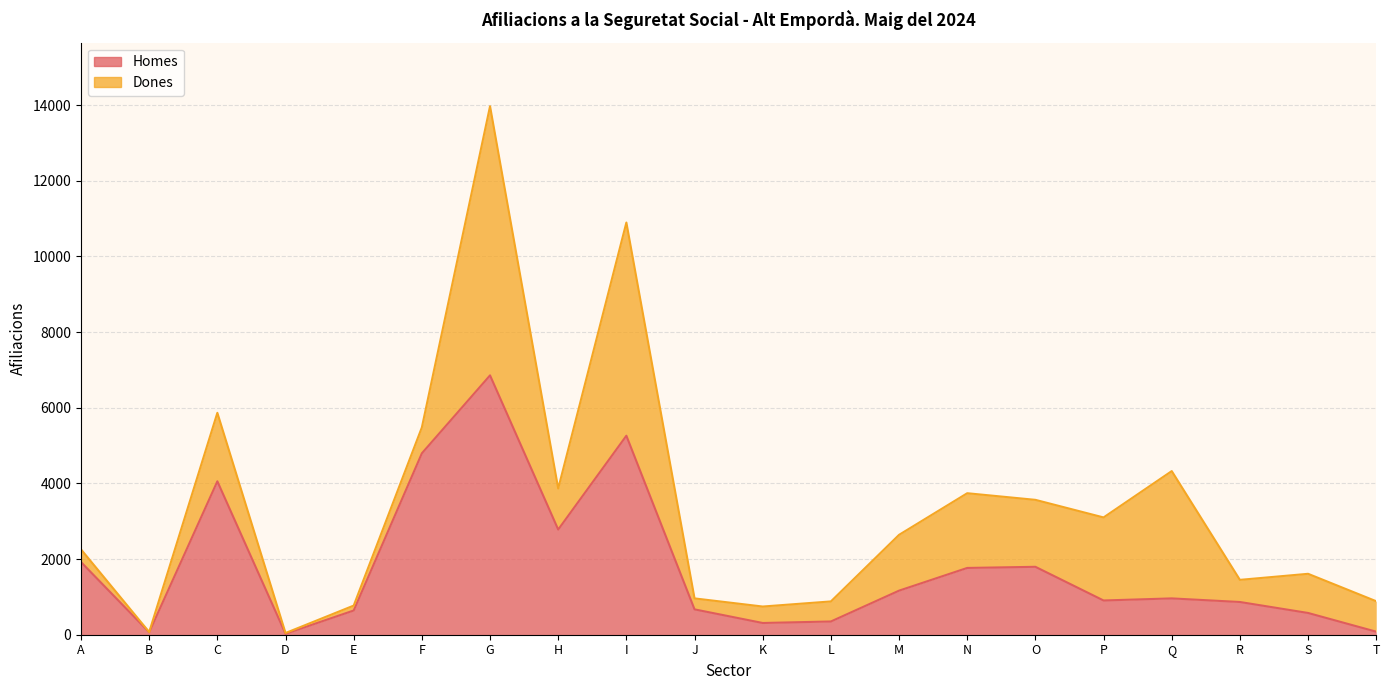

What is the sum of all values?

35835